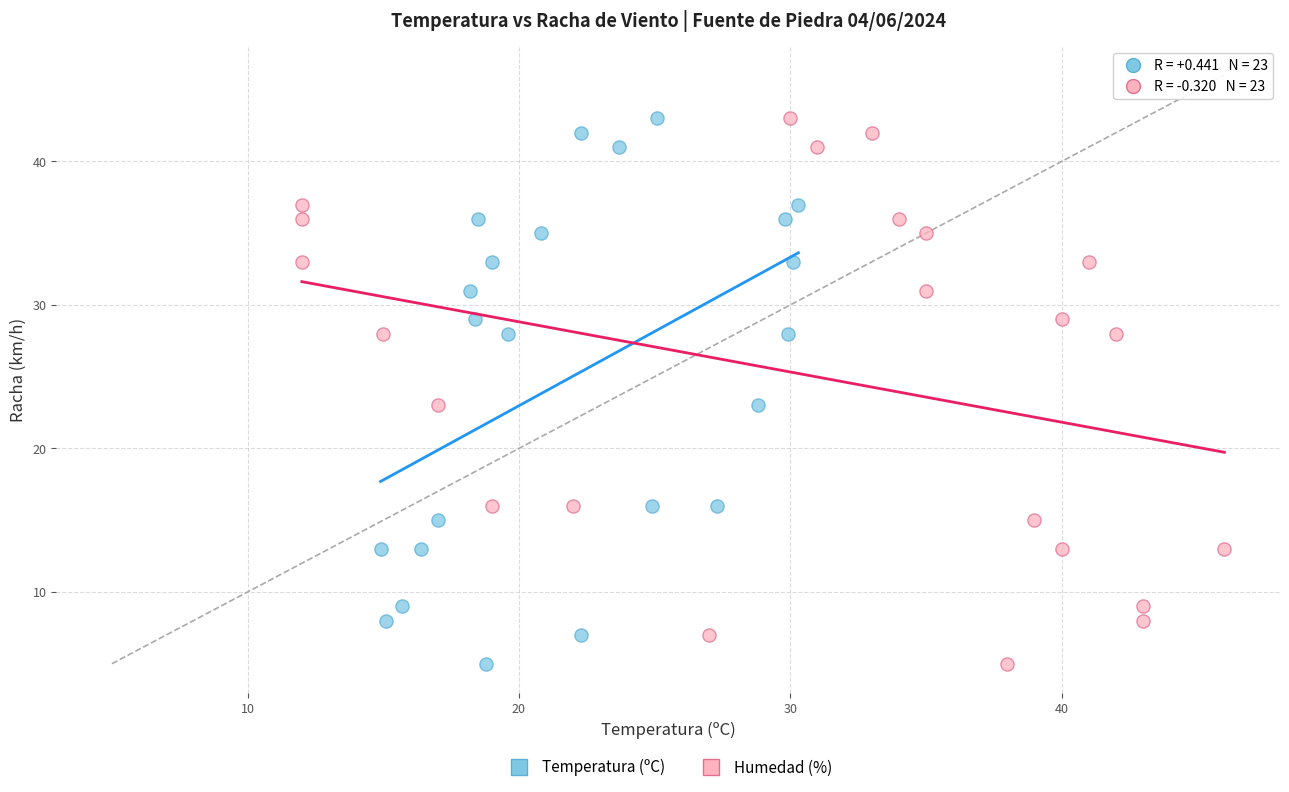

What are all the series names shown in the legend?

Temperatura (ºC), Humedad (%)